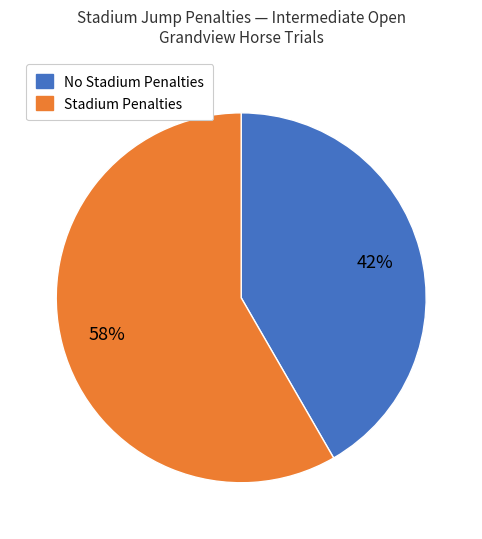

Is there any slice that represents more than half of the pie?

Yes